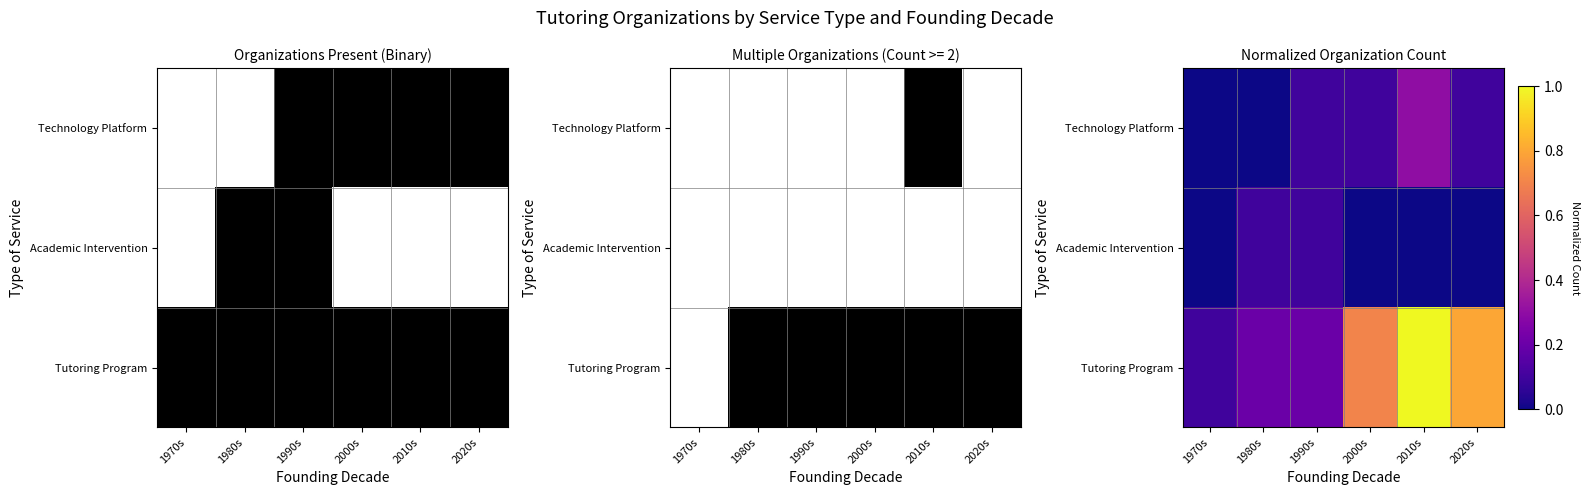

At which label is Technology Platform closest to 0?

1970s